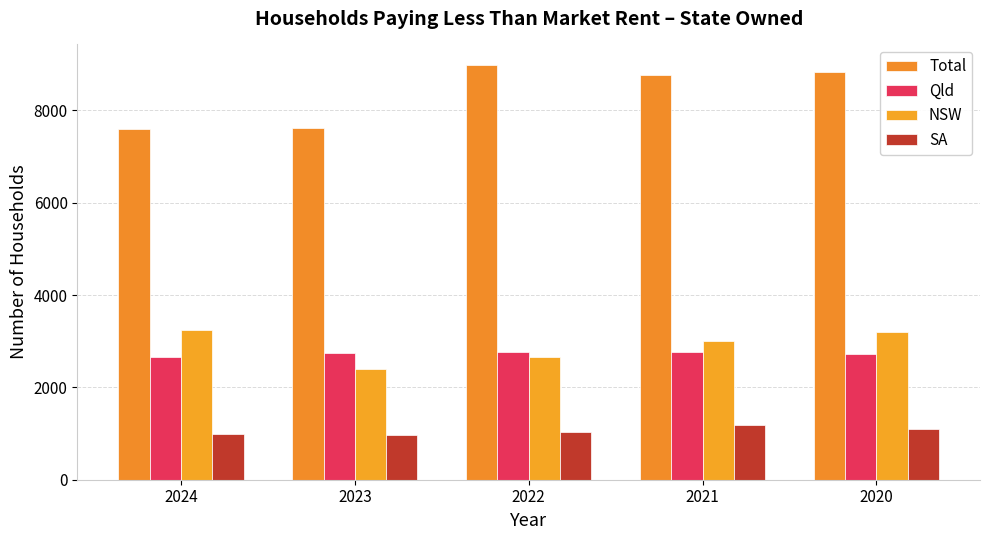

What is the minimum value shown in the chart?

978